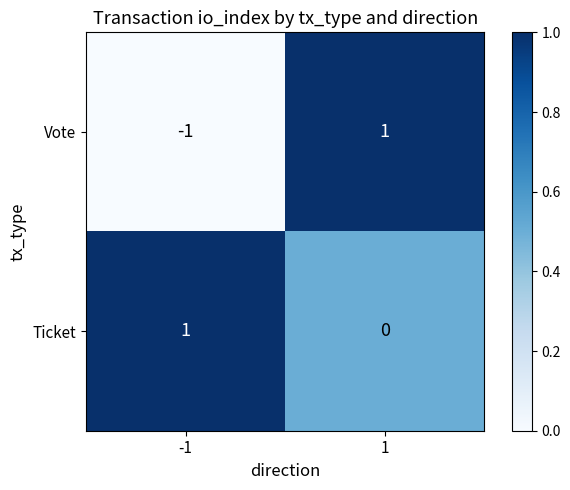

How many data points in Vote are less than 1?

1